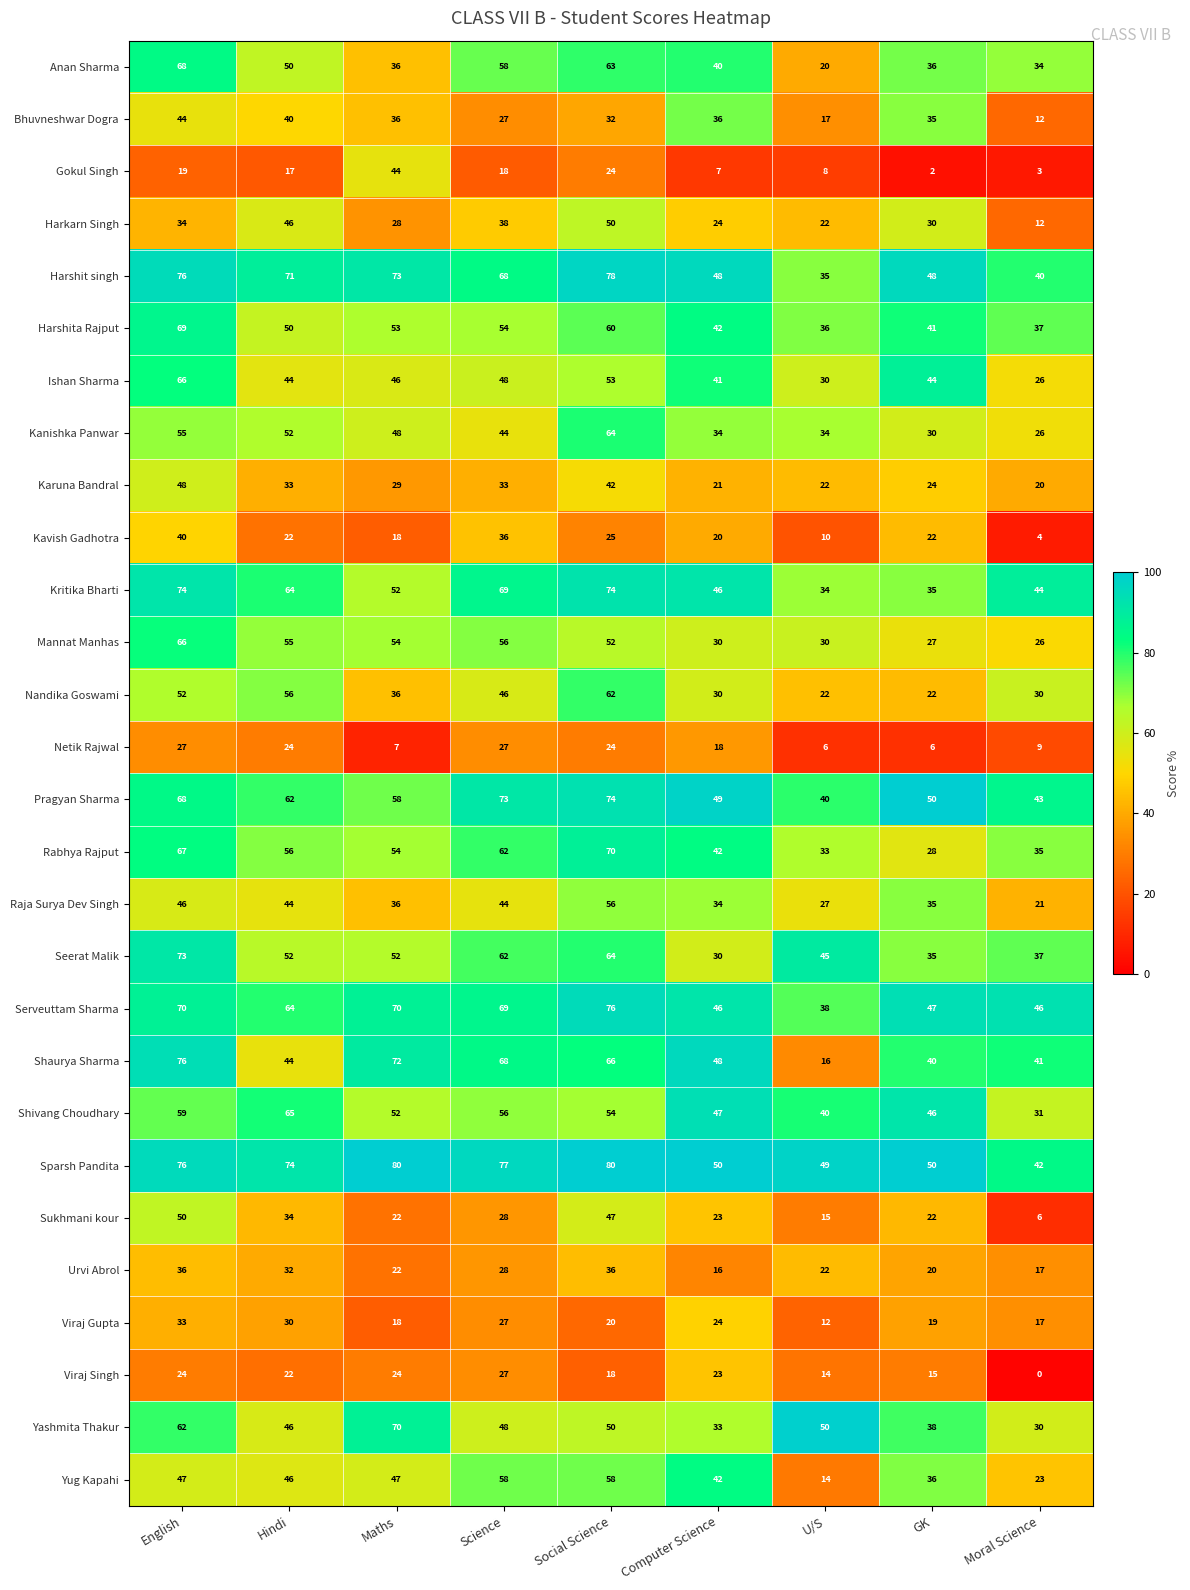

List the labels in order of Shaurya Sharma value, largest first.

English, Maths, Science, Social Science, Computer Science, Hindi, Moral Science, GK, U/S